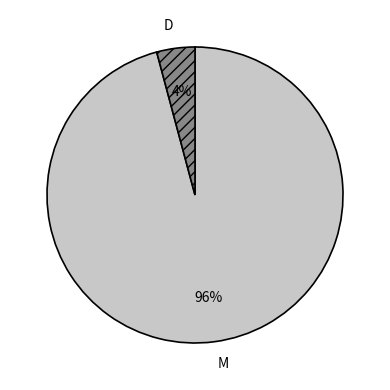

To the nearest percent, what is the difference between the largest and smallest slice percentages?

92%